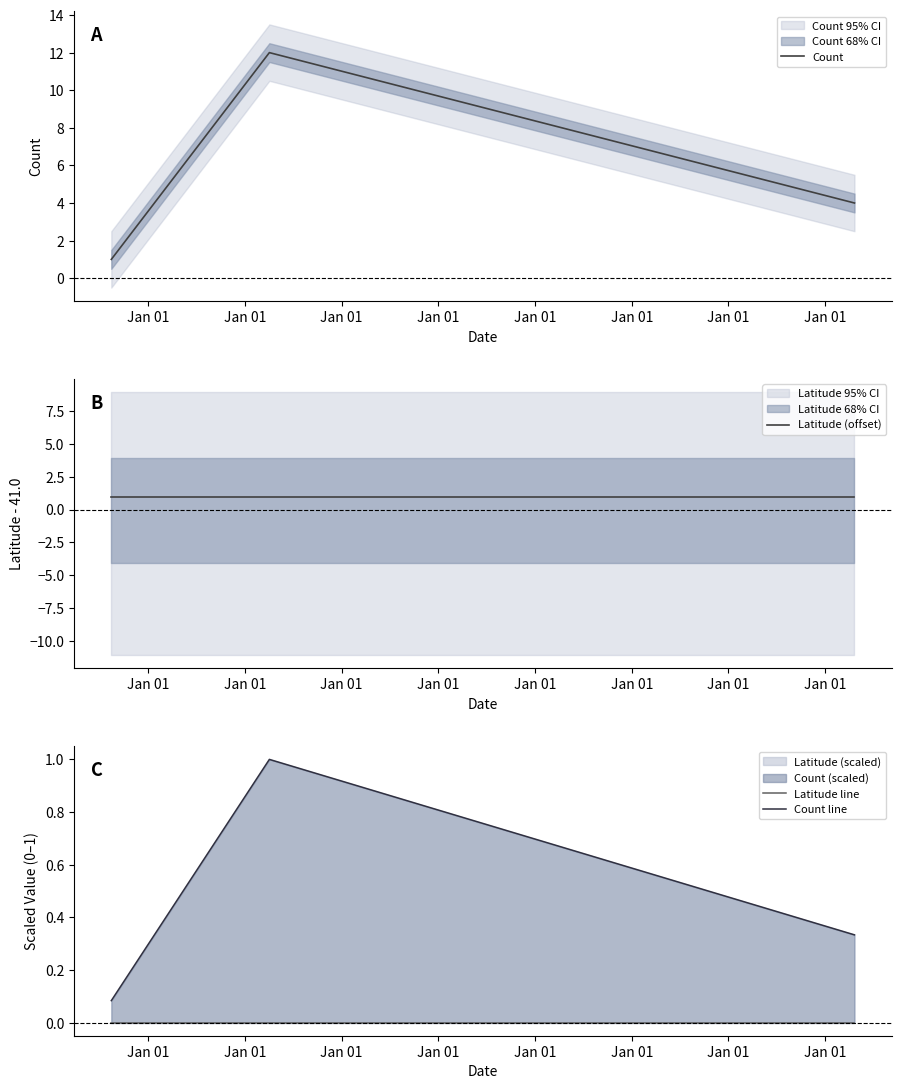

Count the number of categories in the chart.

3